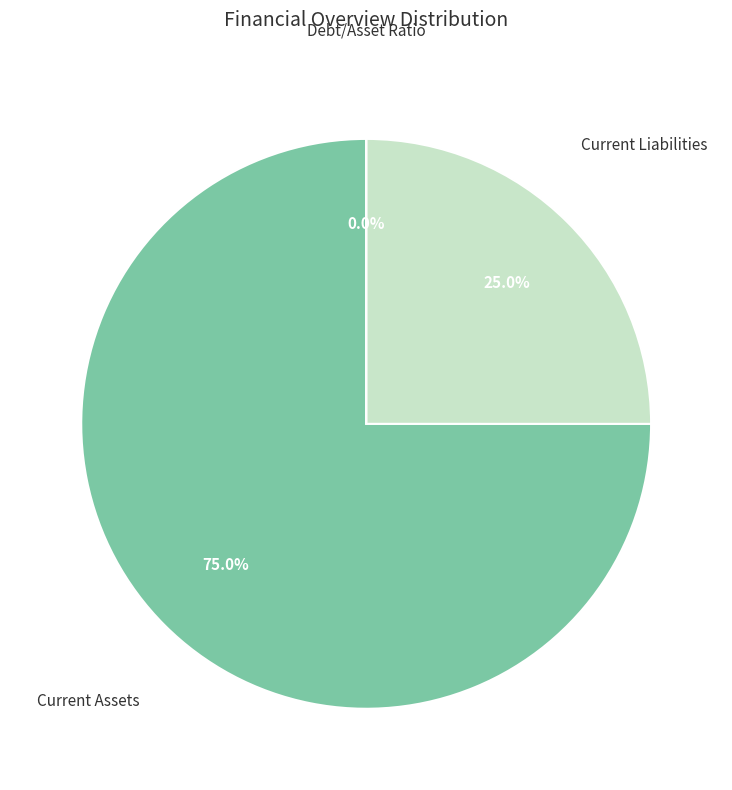

Combined, what portion of the pie is Current Liabilities and Current Assets?

100.0%